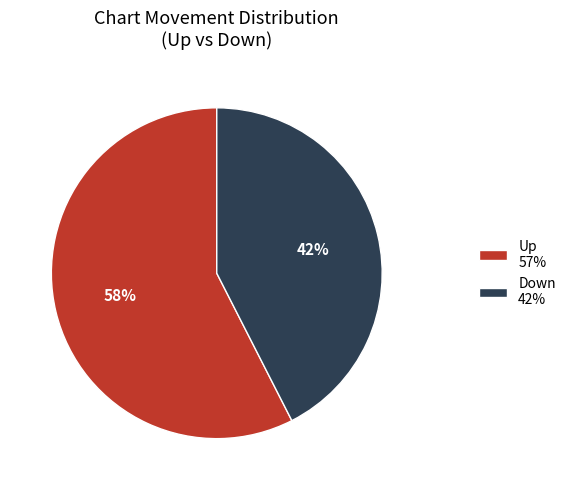

Which category has the biggest portion of the pie?

Up 57%